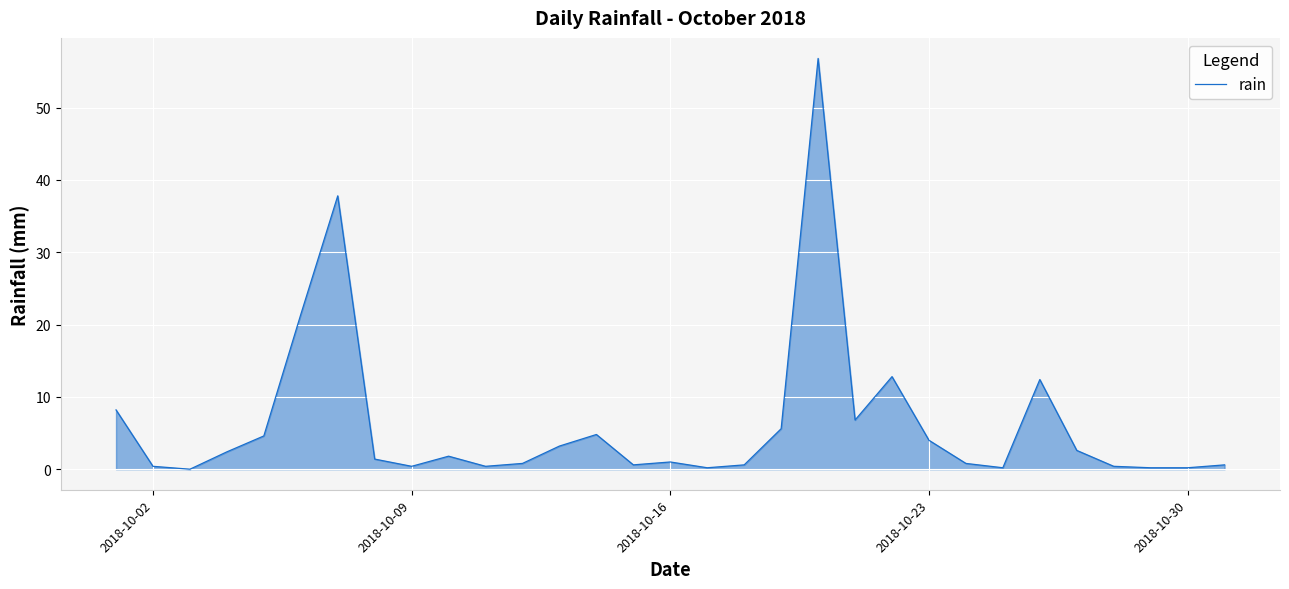

What is the difference between the maximum and minimum values?

56.8